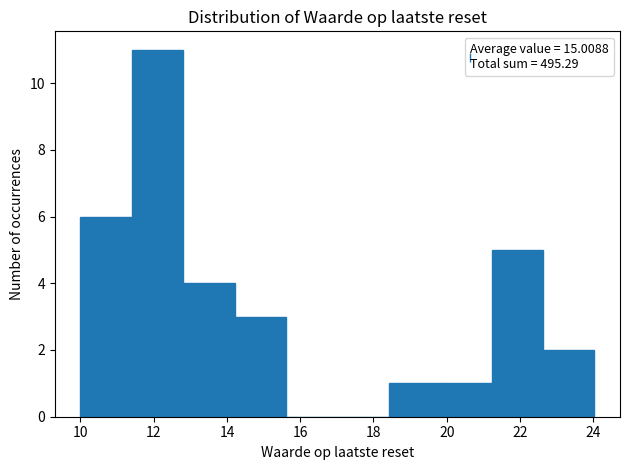

Reading left to right, transcribe this chart: for each bar, give the range it covers on the x-axis and its height. Neither the bar edges nor the heights are printed on the chart, so give them approximately, as read against the axes.

10.0 to 11.4: 6
11.4 to 12.8: 11
12.8 to 14.2: 4
14.2 to 15.6: 3
15.6 to 17.0: 0
17.0 to 18.4: 0
18.4 to 19.8: 1
19.8 to 21.2: 1
21.2 to 22.6: 5
22.6 to 24.0: 2